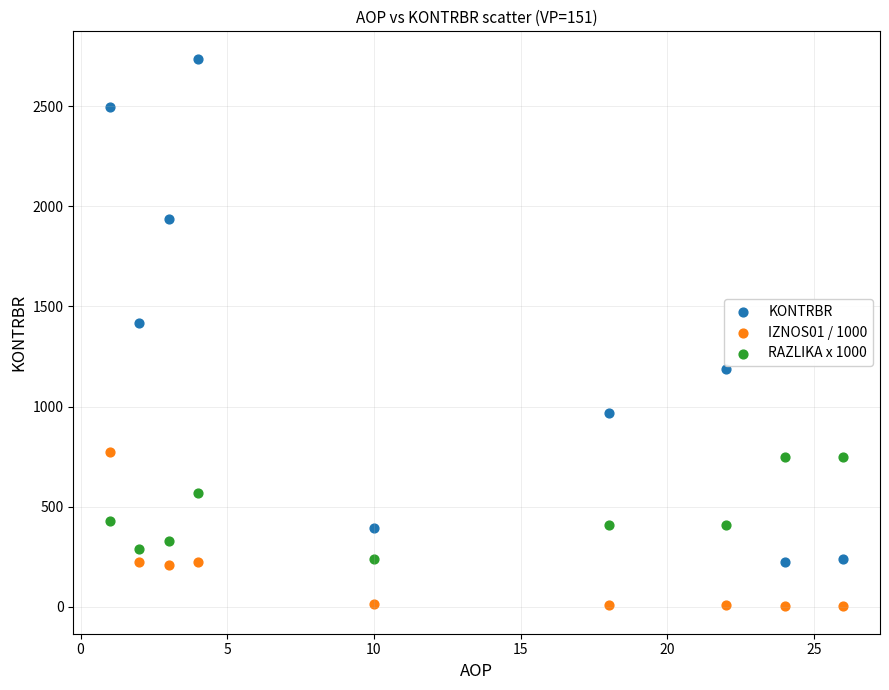

Across all series, what Y value is closest to 1369?

1416.1